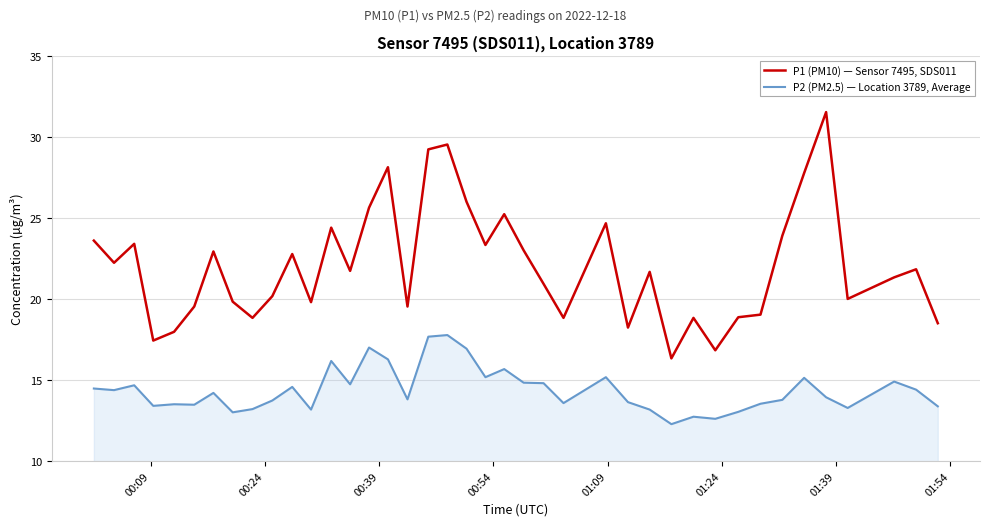

Which series has the widest spread of values?

P1 (PM10) — Sensor 7495, SDS011